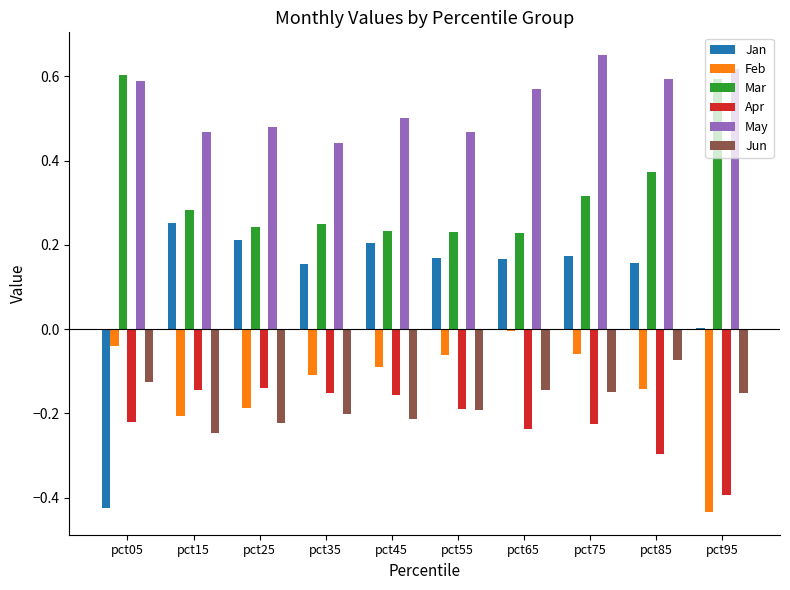

Which series changed the most between pct05 and pct55?

Jan